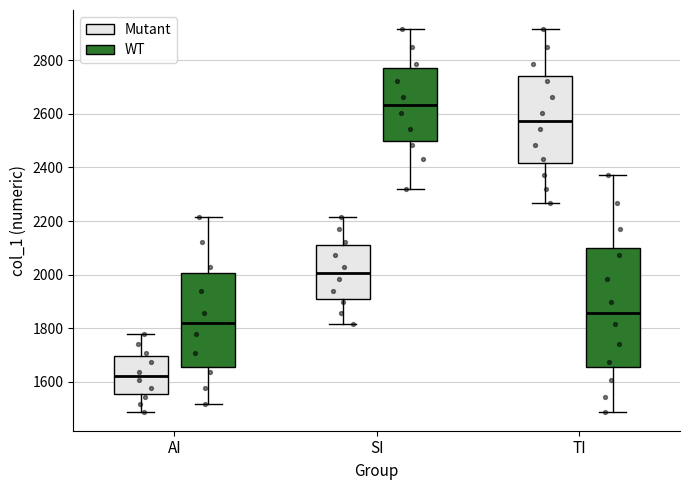

Reading left to right, read every box against the y-axis: the position of its median line, the range the box covers, and the ends of its whiskers. The values are not printed on the chart, so give them approximately, as read against the axis.

AI (Mutant): median 1620, box 1560 to 1700, whiskers 1480 to 1780
AI (WT): median 1820, box 1660 to 2000, whiskers 1520 to 2220
SI (Mutant): median 2000, box 1900 to 2100, whiskers 1820 to 2220
SI (WT): median 2640, box 2500 to 2780, whiskers 2320 to 2920
TI (Mutant): median 2580, box 2420 to 2740, whiskers 2260 to 2920
TI (WT): median 1860, box 1660 to 2100, whiskers 1480 to 2380